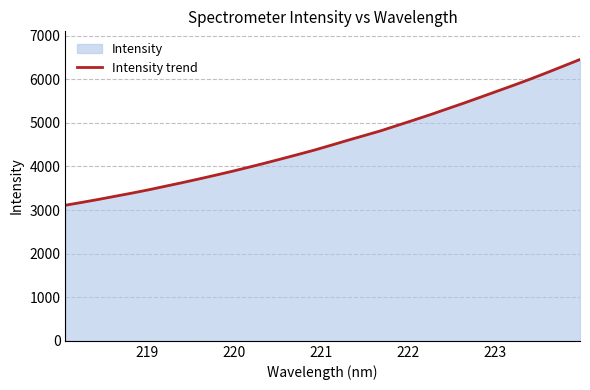

What is the smallest value displayed?

3110.6